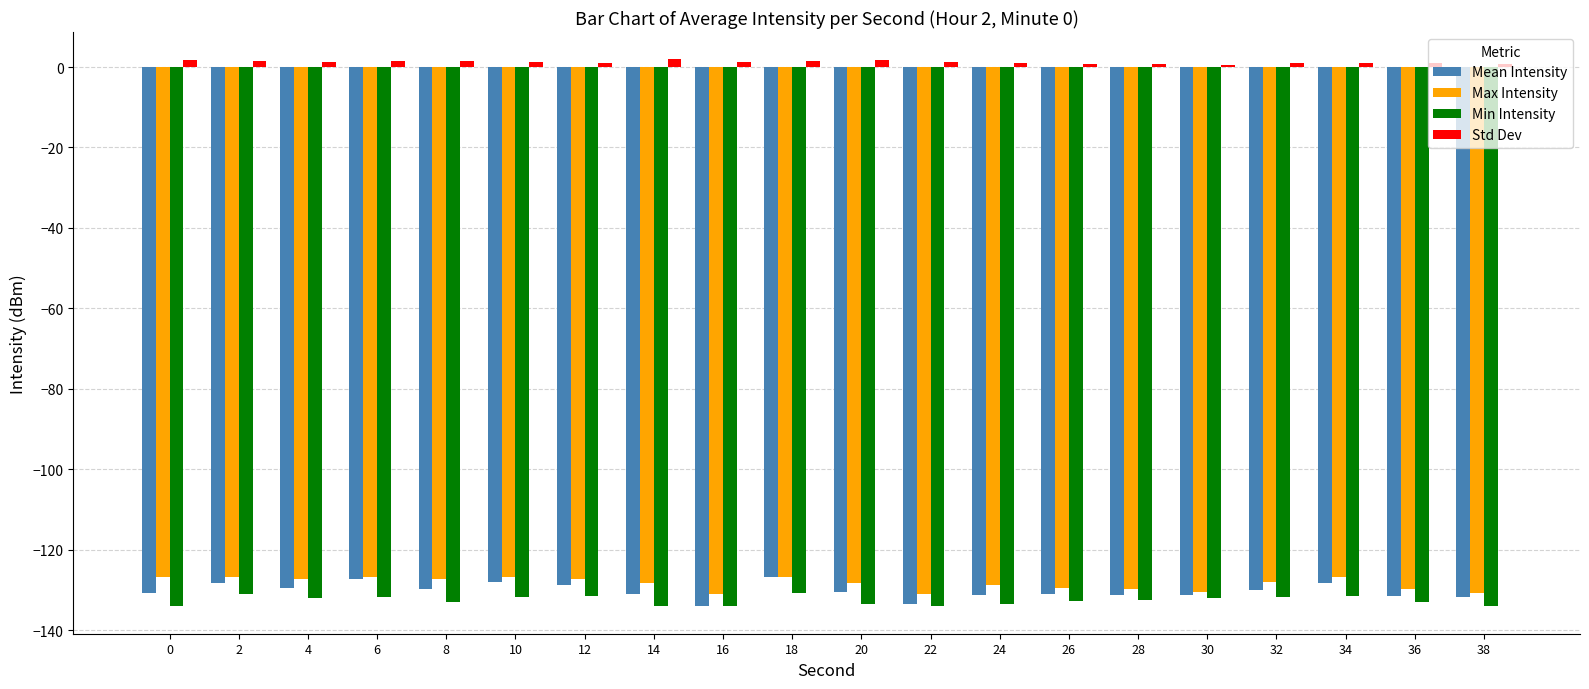

What is the sum of the Min Intensity values at 14 and 30?

-266.0